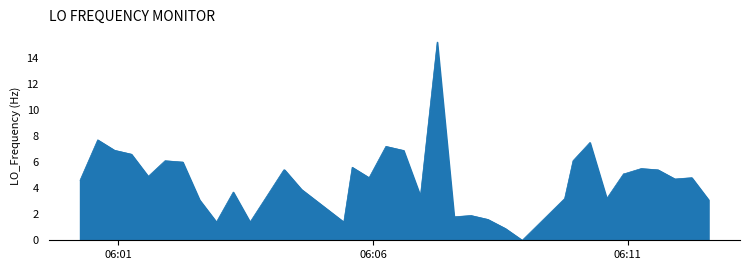

What is the greatest value displayed?

15.2